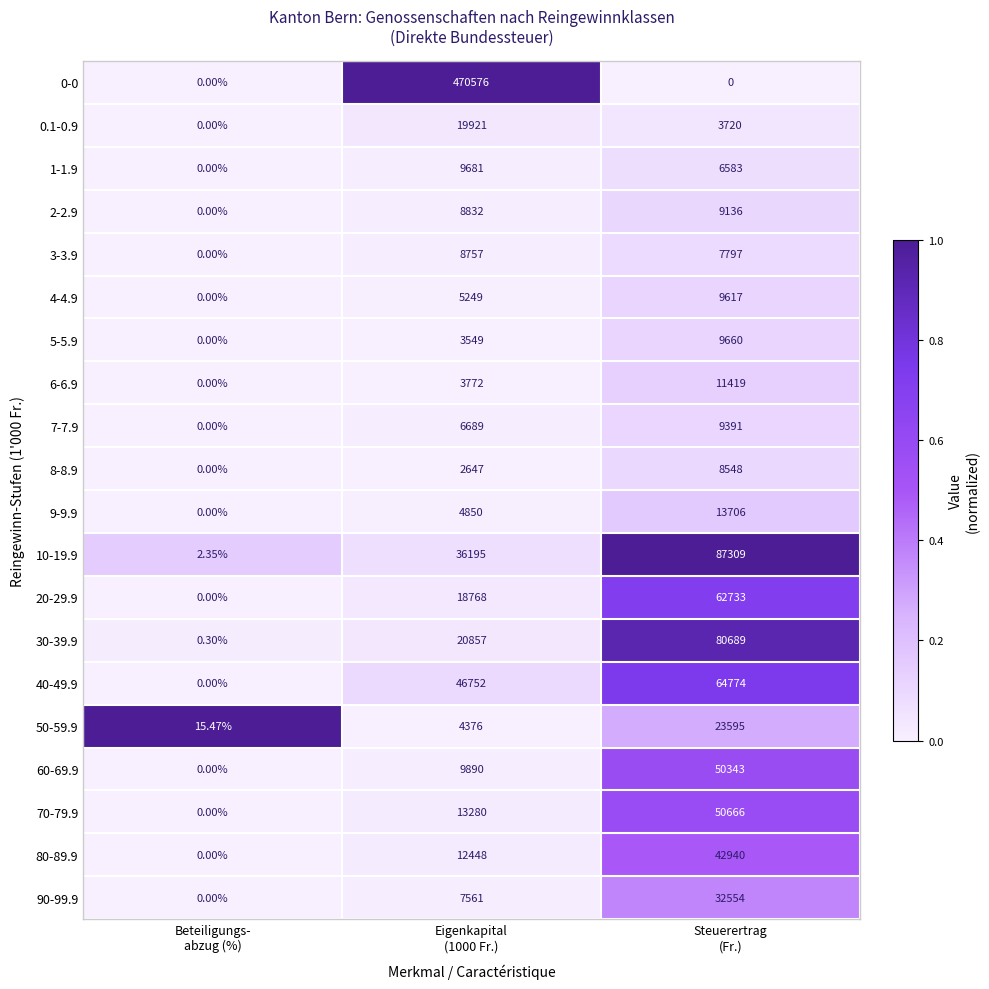

How many values in the 70-79.9 series are below 13280?

1